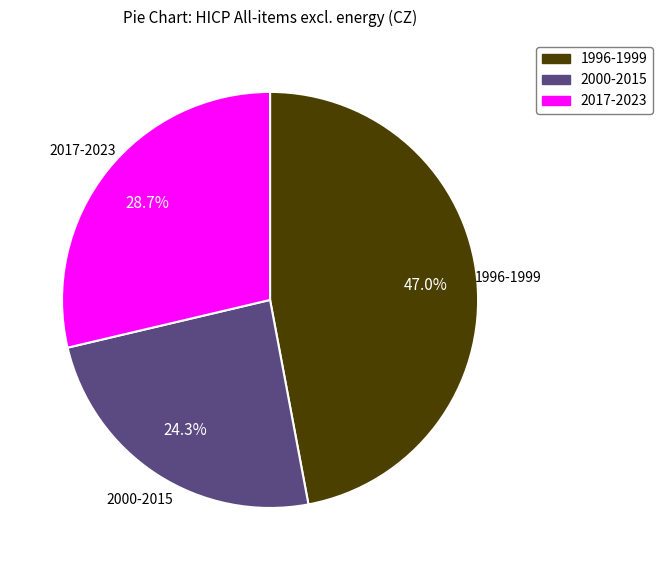

How many segments does this pie chart have?

3